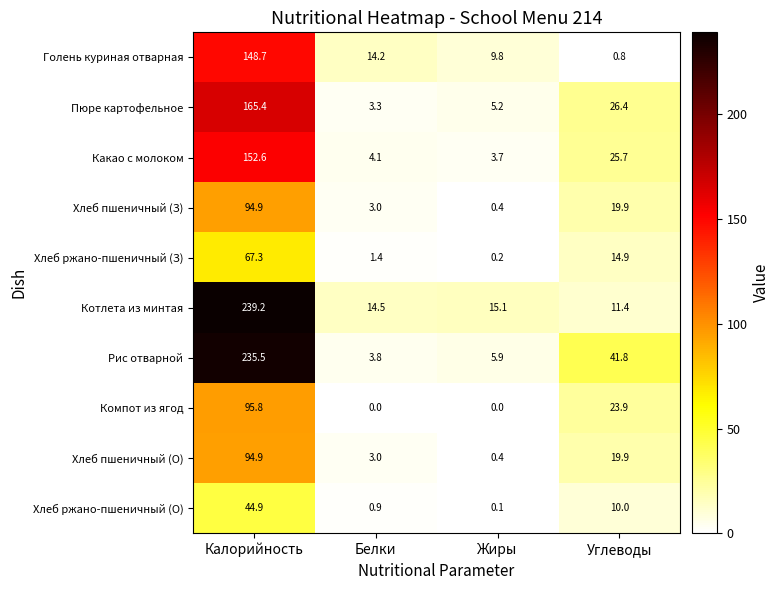

What is the difference between the Компот из ягод values at Жиры and Углеводы?

23.9